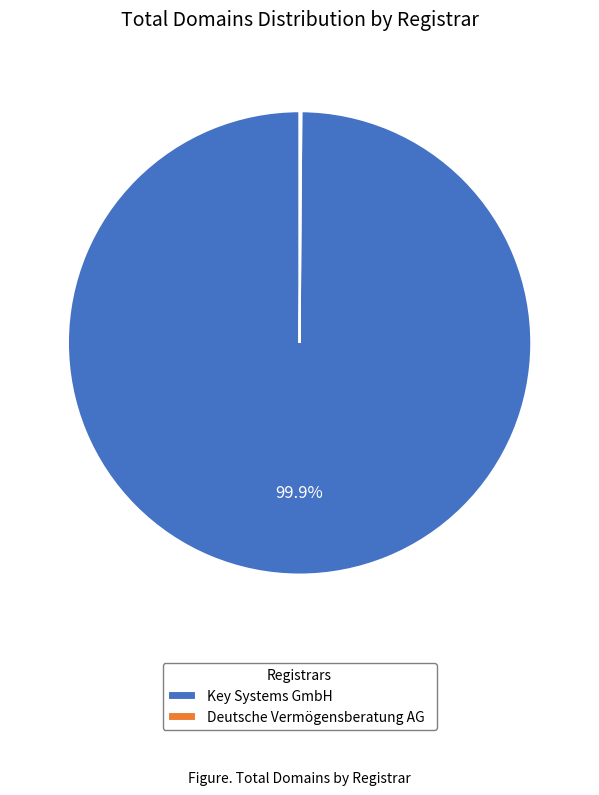

Does any single category account for the majority?

Yes